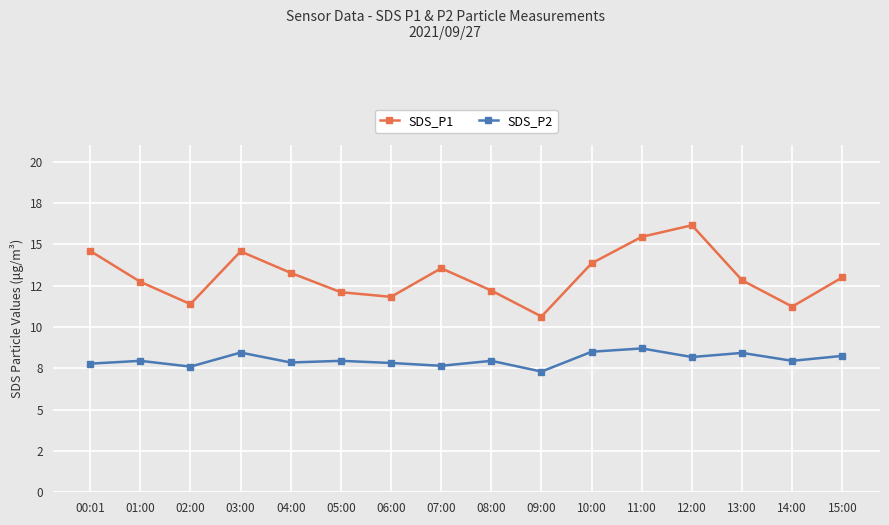

Is this an area chart (filled region under the line)?

No